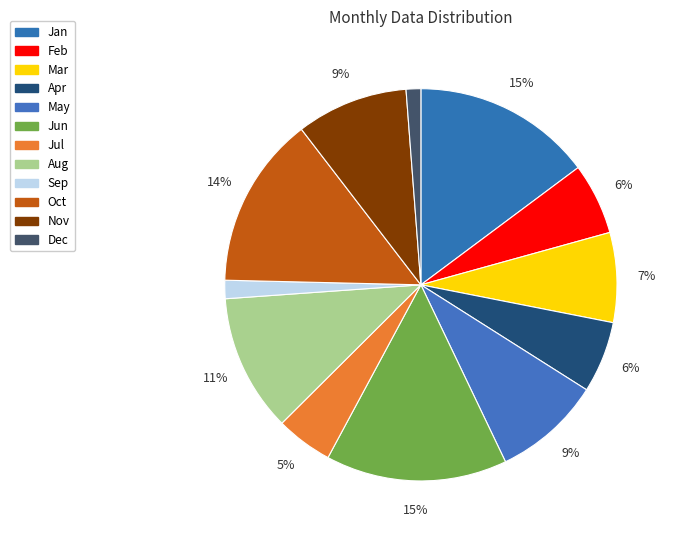

To the nearest percent, what is the average slice percentage?

8%